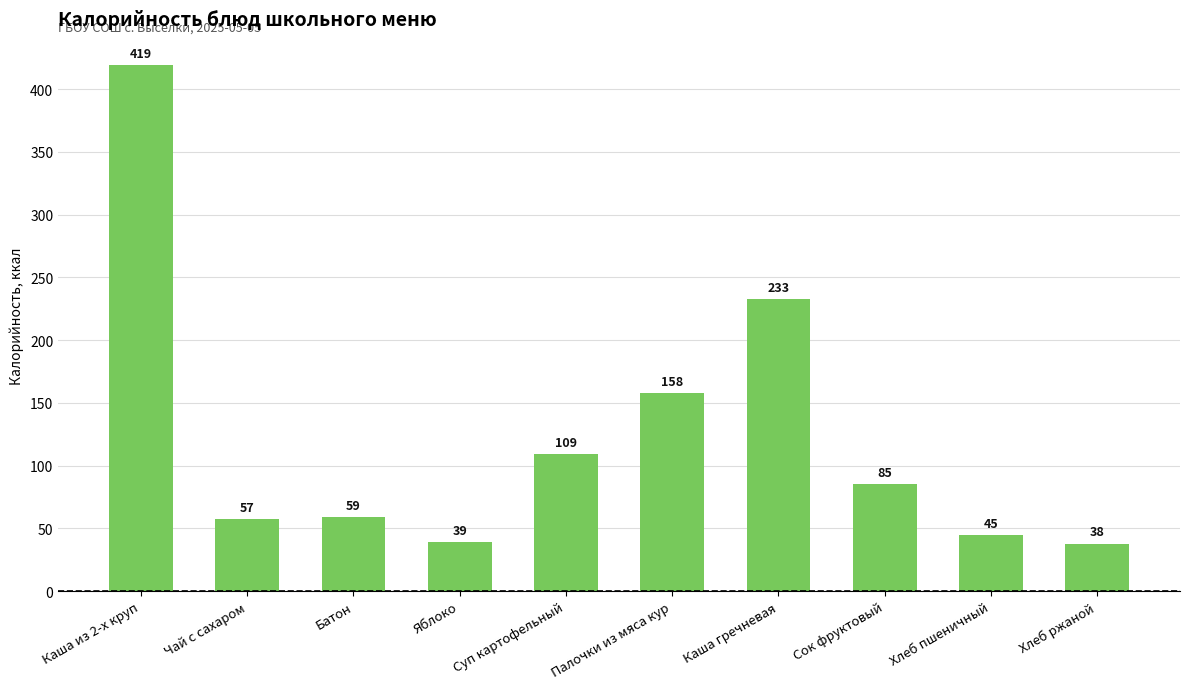

What is the minimum value shown in the chart?

38.0